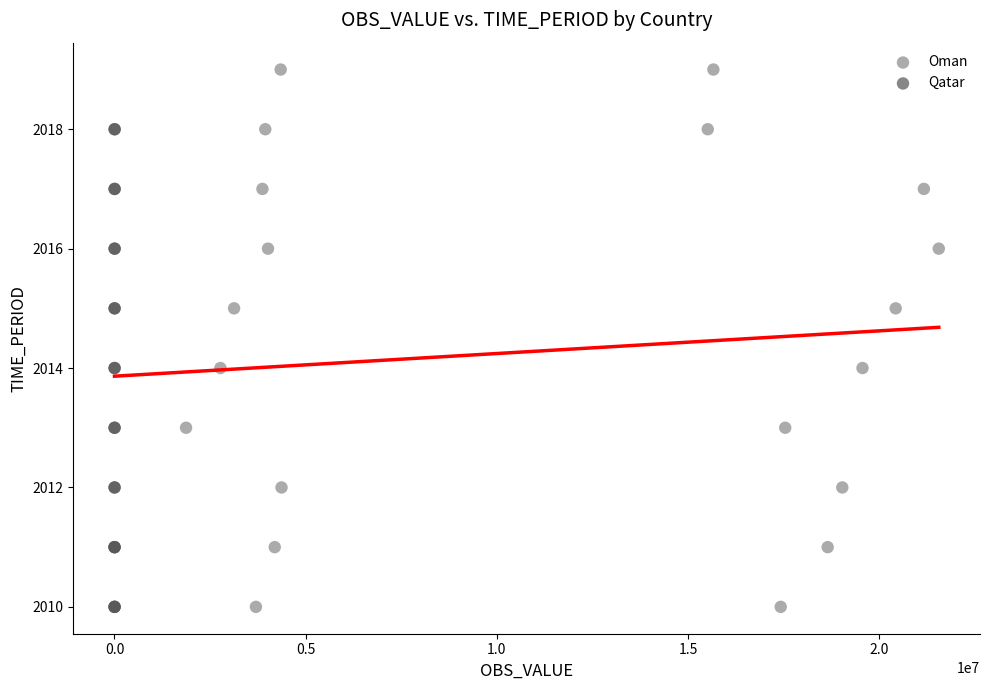

What are all the series names shown in the legend?

Oman, Qatar